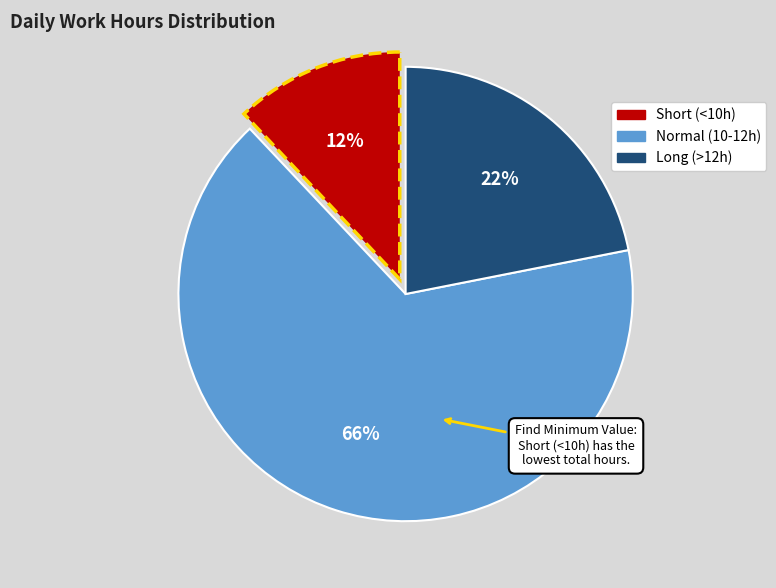

To the nearest percent, what is the average slice percentage?

33%